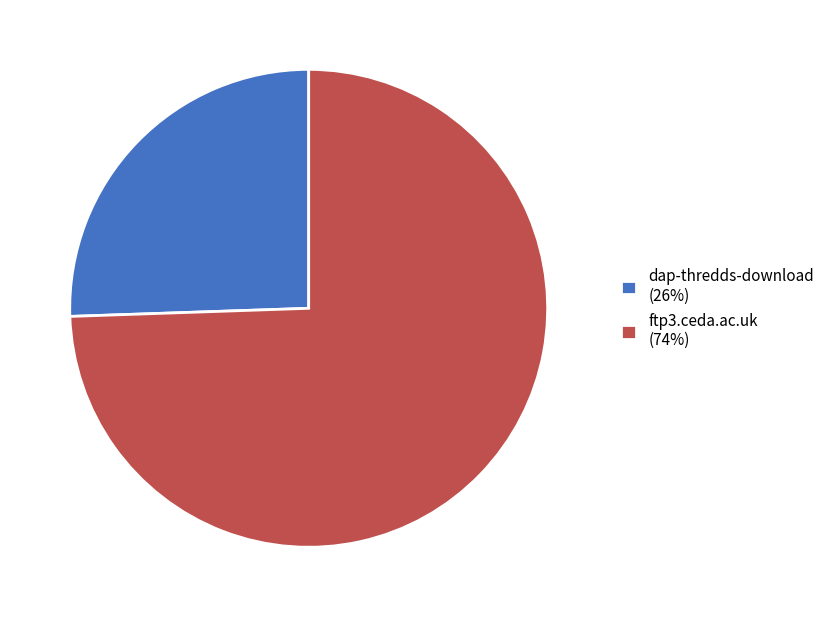

Rank the categories by value from highest to lowest.

ftp3.ceda.ac.uk, dap-thredds-download